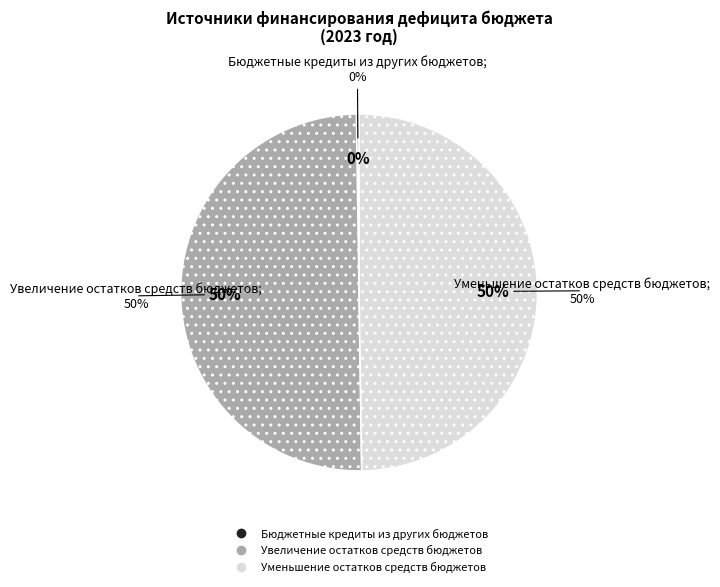

Combined, what portion of the pie is Бюджетные кредиты из других бюджетов and Увеличение остатков средств бюджетов?

50.2%